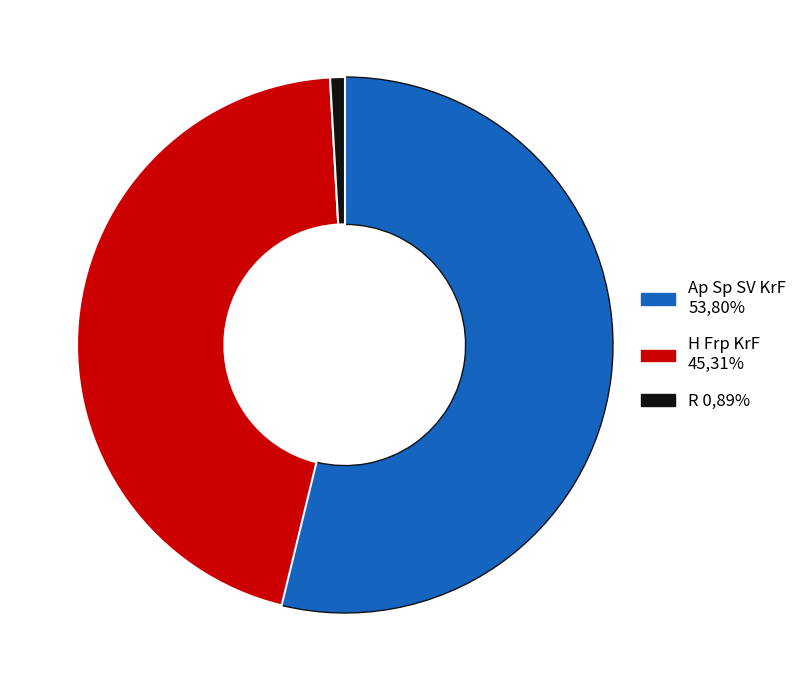

Does any single category account for the majority?

Yes